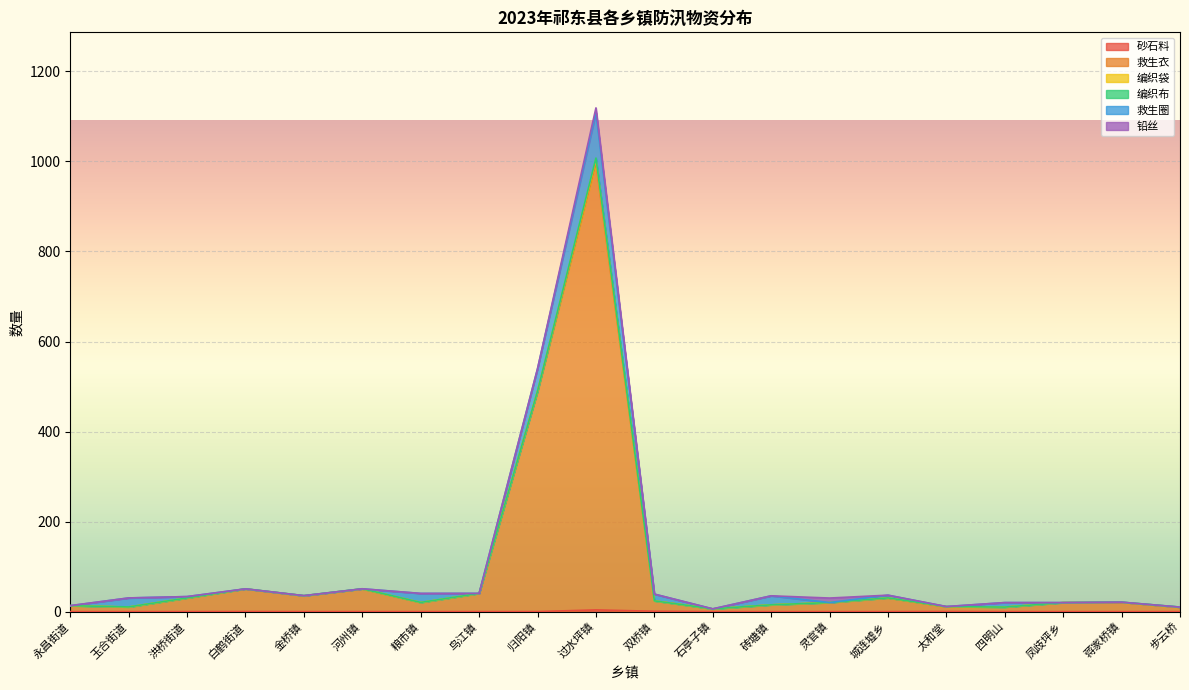

How many interior local valleys does the 救生圈 series have?

4